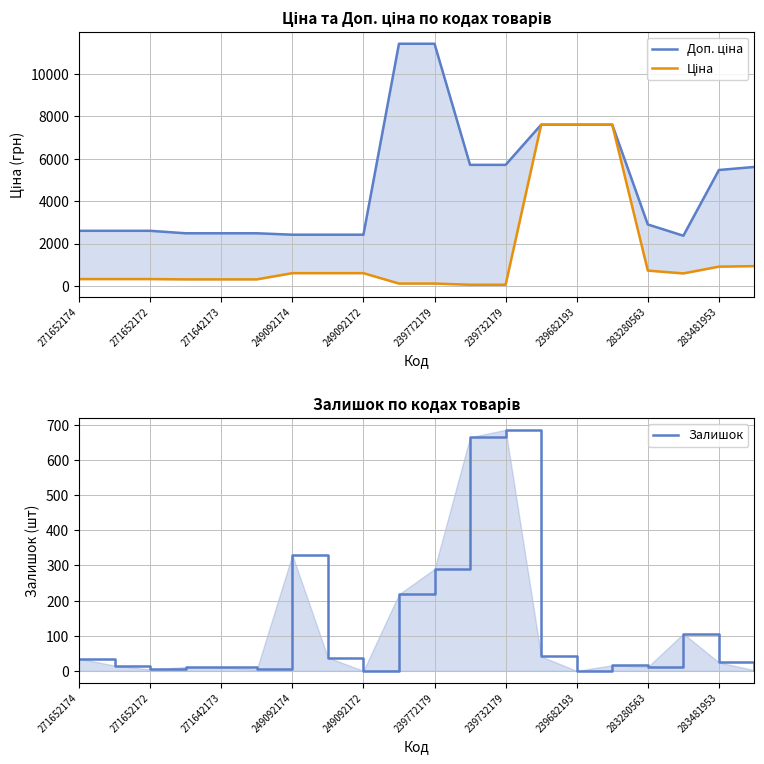

Reading right to left, extract all data points from this chart.

Доп. ціна: 5607.2	5462.3	2366.5	2897.8	7596.5	7596.5	7596.5	5705.0	5705.0	11410.0	11410.0	2414.8	2414.8	2414.8	2482.4	2482.4	2482.4	2598.3	2598.3	2598.3
Ціна: 934.5	910.4	591.6	724.5	7596.5	7596.5	7596.5	57.0	57.0	114.1	114.1	603.7	603.7	603.7	310.3	310.3	310.3	324.8	324.8	324.8
Залишок: 2.0	24.0	106.0	11.0	16.0	0.0	41.0	686.0	665.0	290.0	218.0	0.0	38.0	330.0	4.0	10.0	11.0	4.0	15.0	35.0